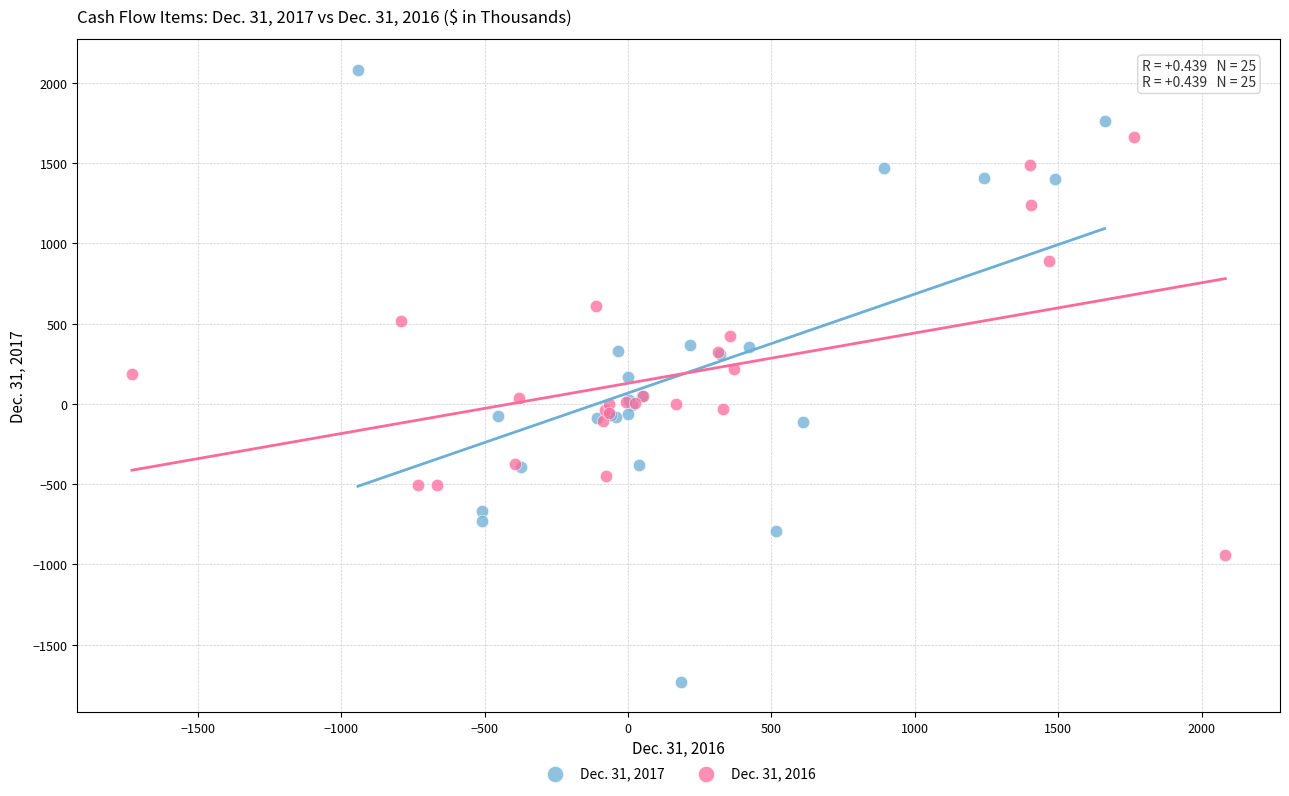

Which series has the largest Y range (max minus min)?

Dec. 31, 2017